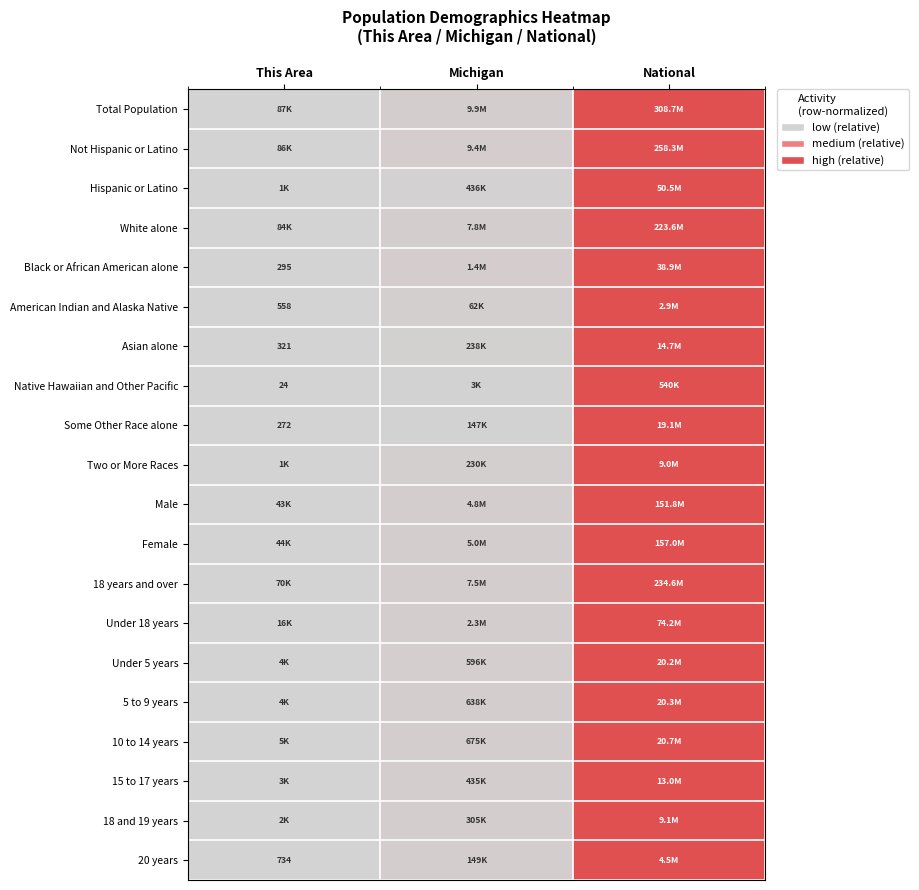

At which category is the sum across all series the highest?

National